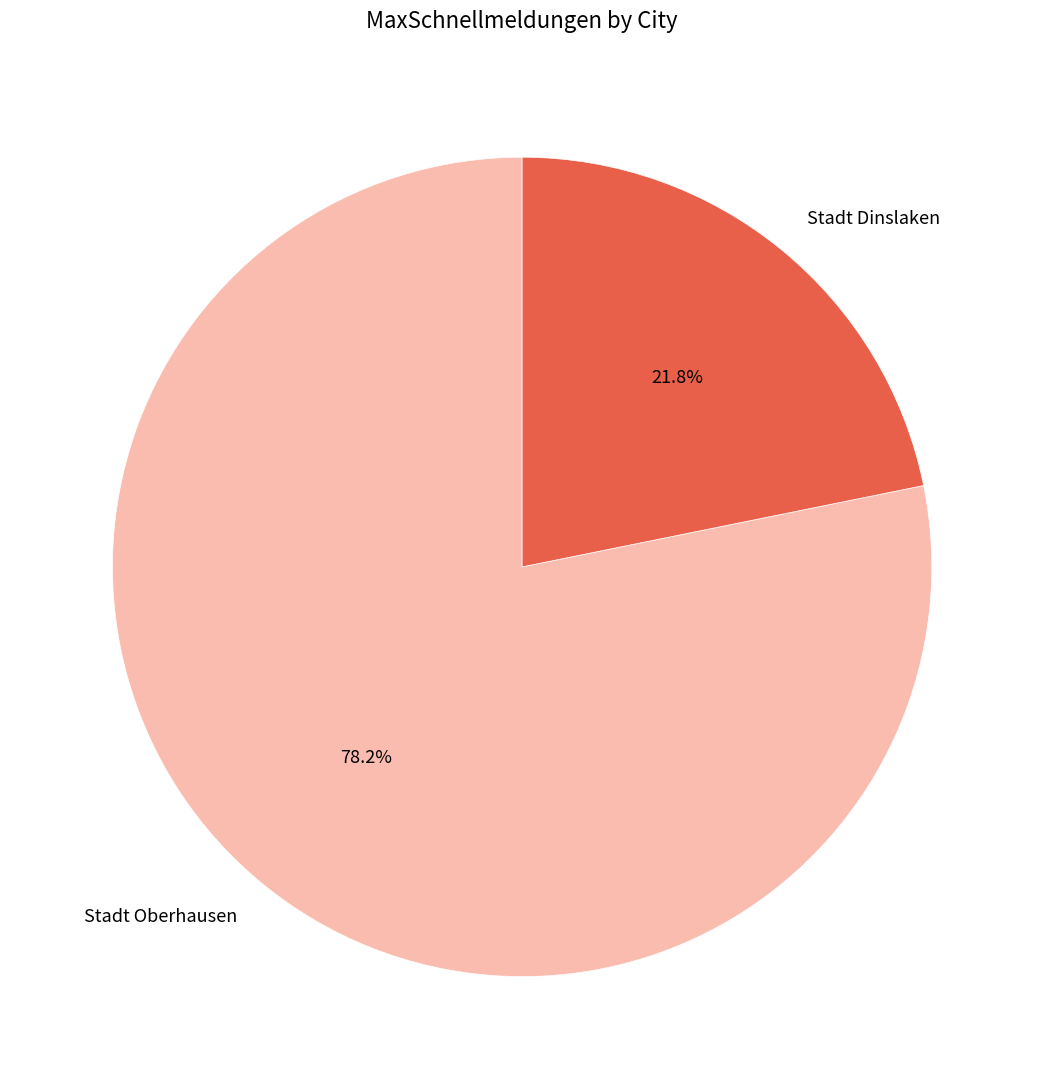

What is the majority slice?

Stadt Oberhausen